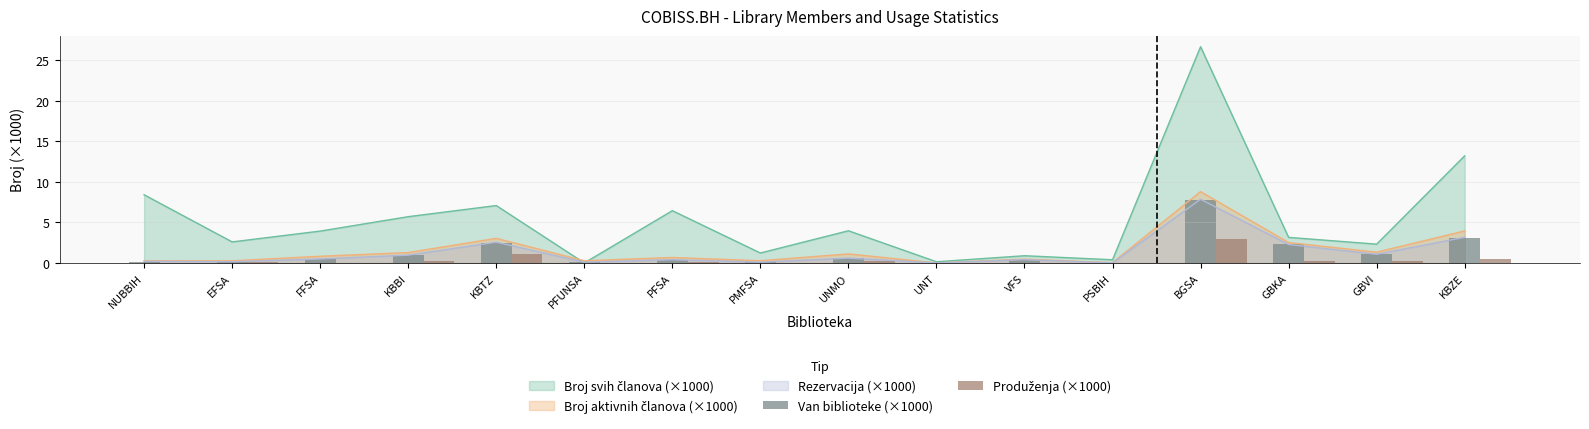

What is the label of the 4th bar from the left?

KBBI